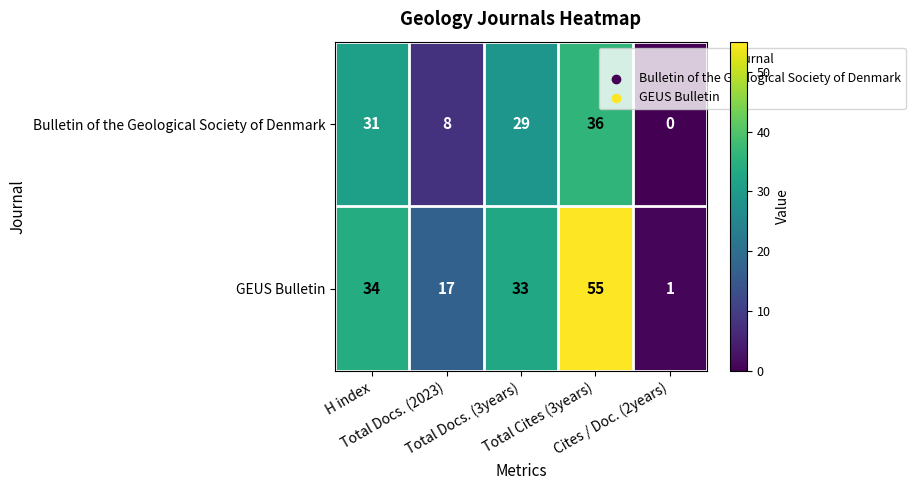

Rank the series by their average value, from highest to lowest.

GEUS Bulletin, Bulletin of the Geological Society of Denmark